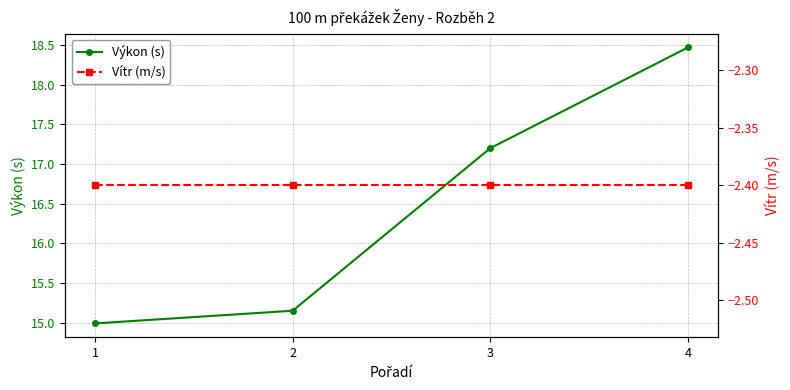

At which category does the chart reach its peak across all series?

4